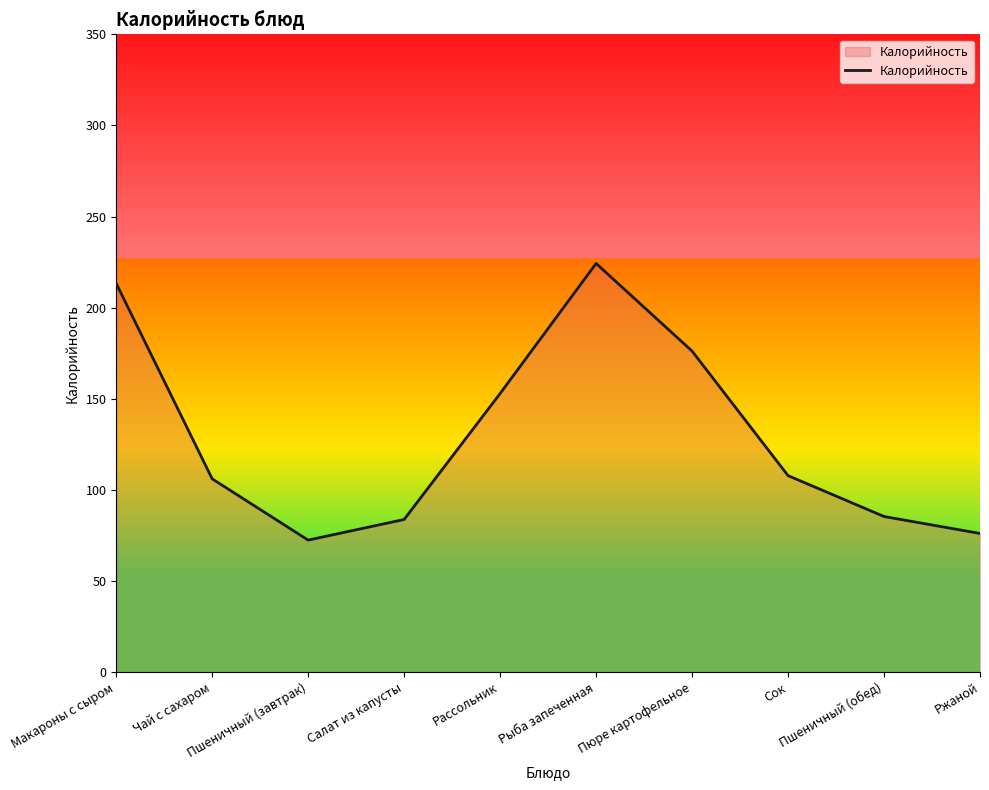

What is the difference between the maximum and minimum values?

151.8